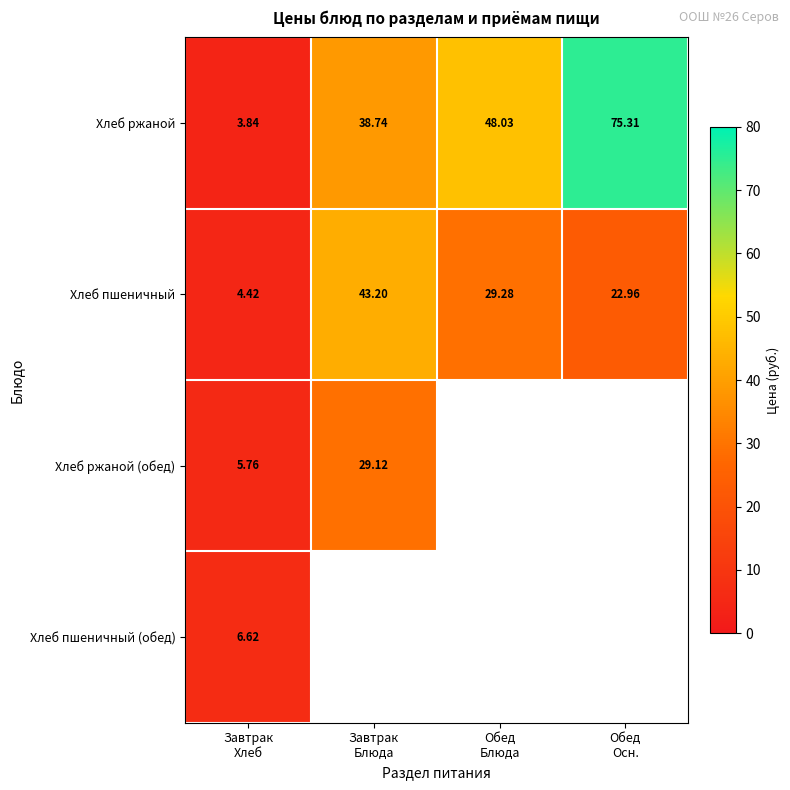

At which category is the sum across all series the highest?

Завтрак
Блюда